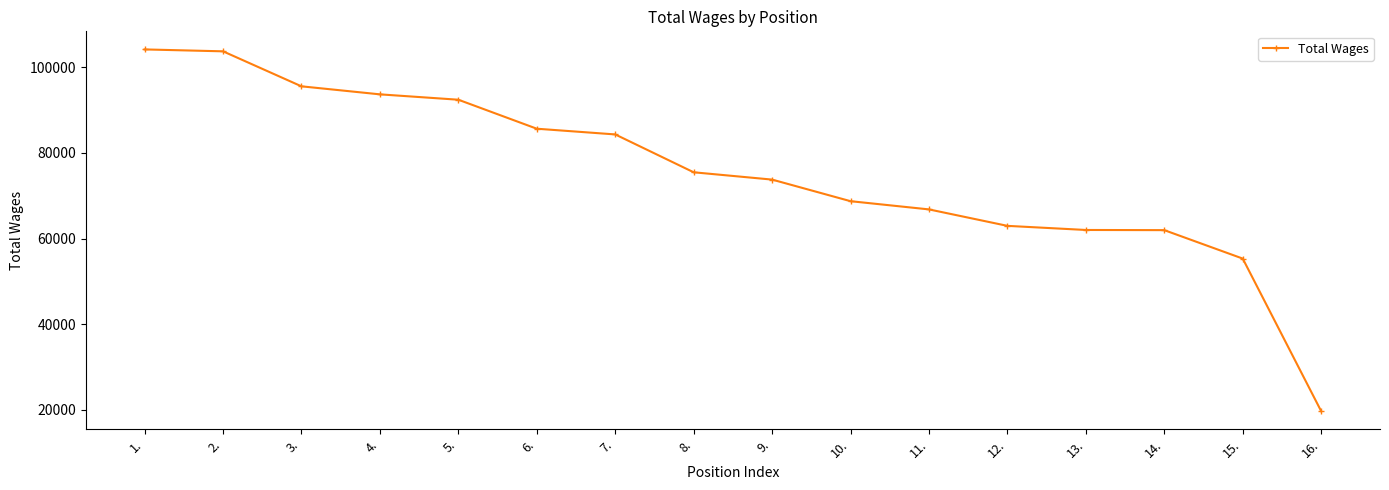

What is the change in value from 5. to 15.?

-37085